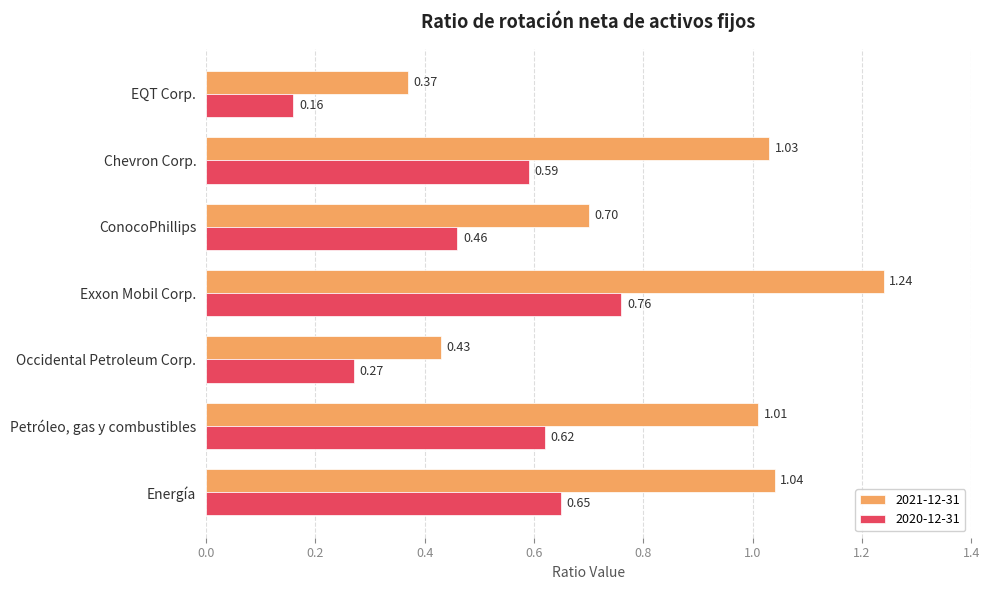

What is the difference between the maximum and minimum values in the 2021-12-31 series?

0.9